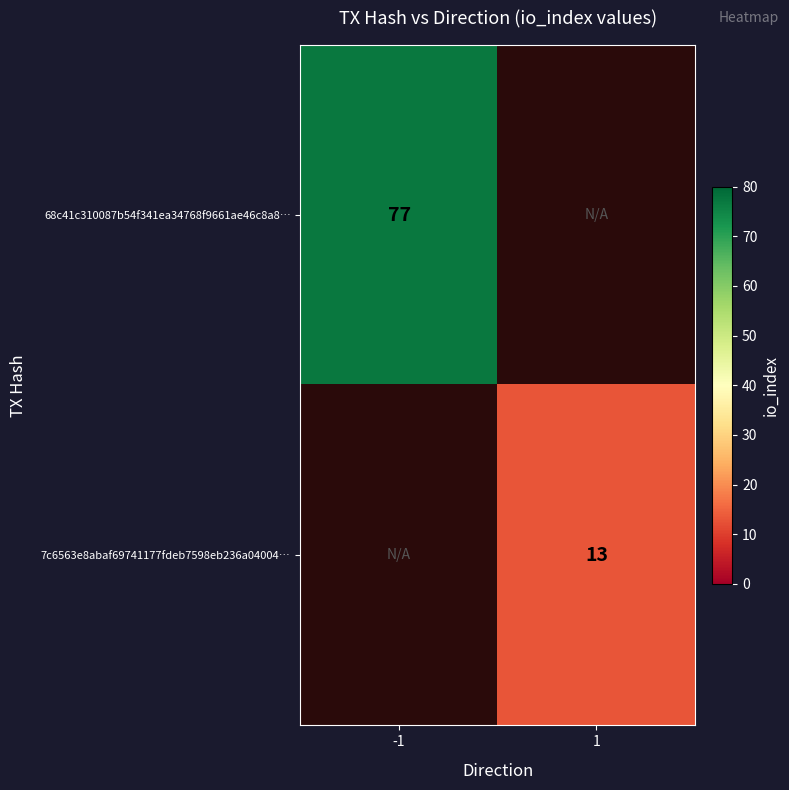

Which has a higher value, 1 or -1?

-1